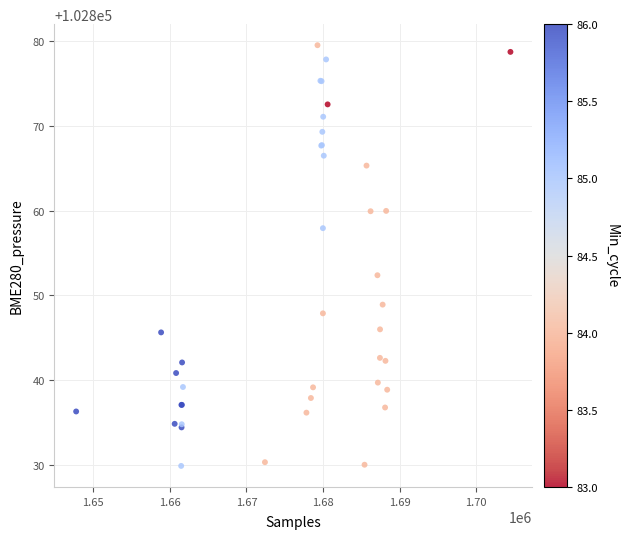

What Y value in the scatter plot is closest to 102854?

102852.4